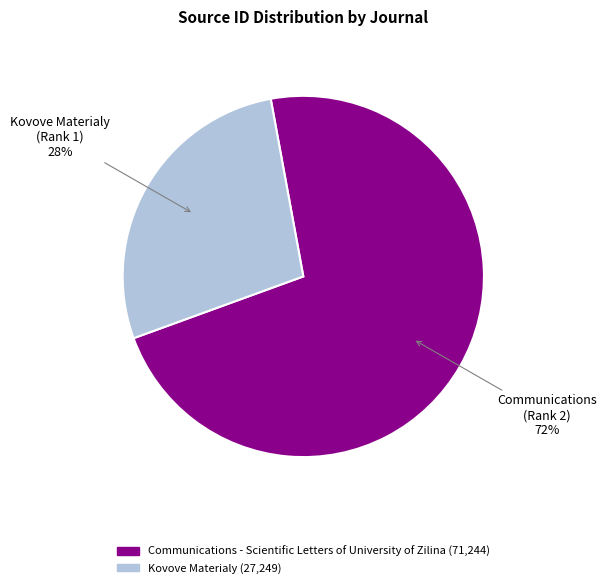

Is there a majority slice in this chart?

Yes